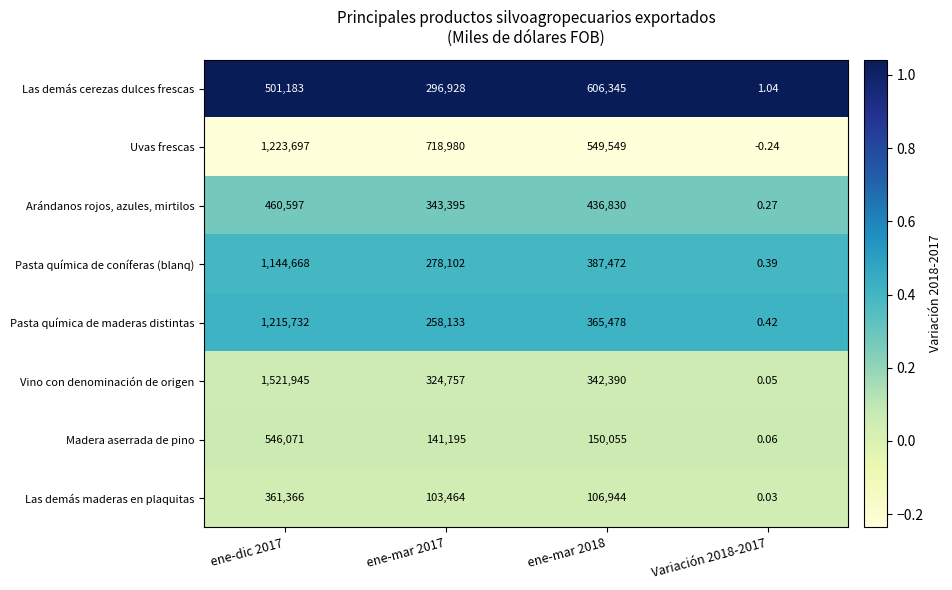

Is the value of Uvas frescas at Variación 2018-2017 greater than the value of Pasta química de coníferas (blanq) at Variación 2018-2017?

No